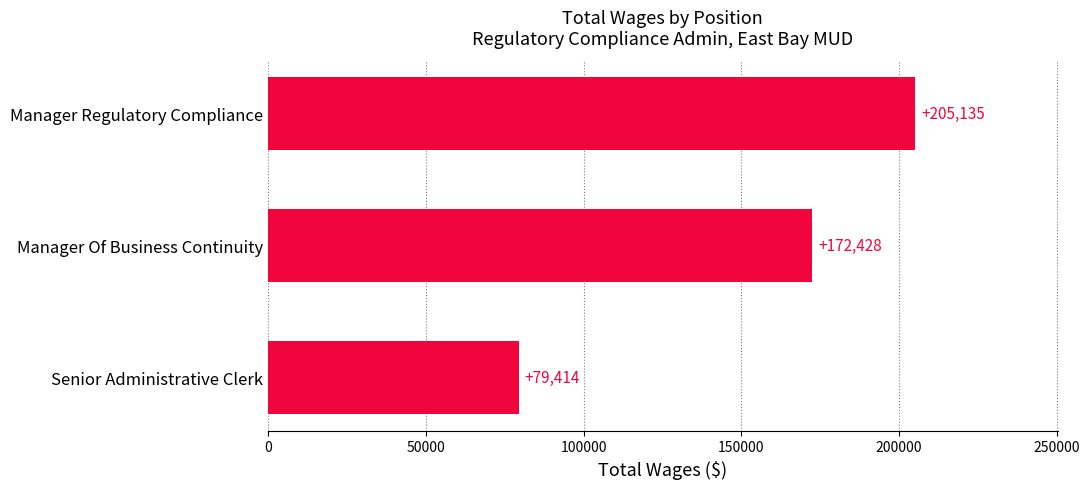

What is the ratio of the value at Manager Regulatory Compliance to the value at Manager Of Business Continuity?

1.2